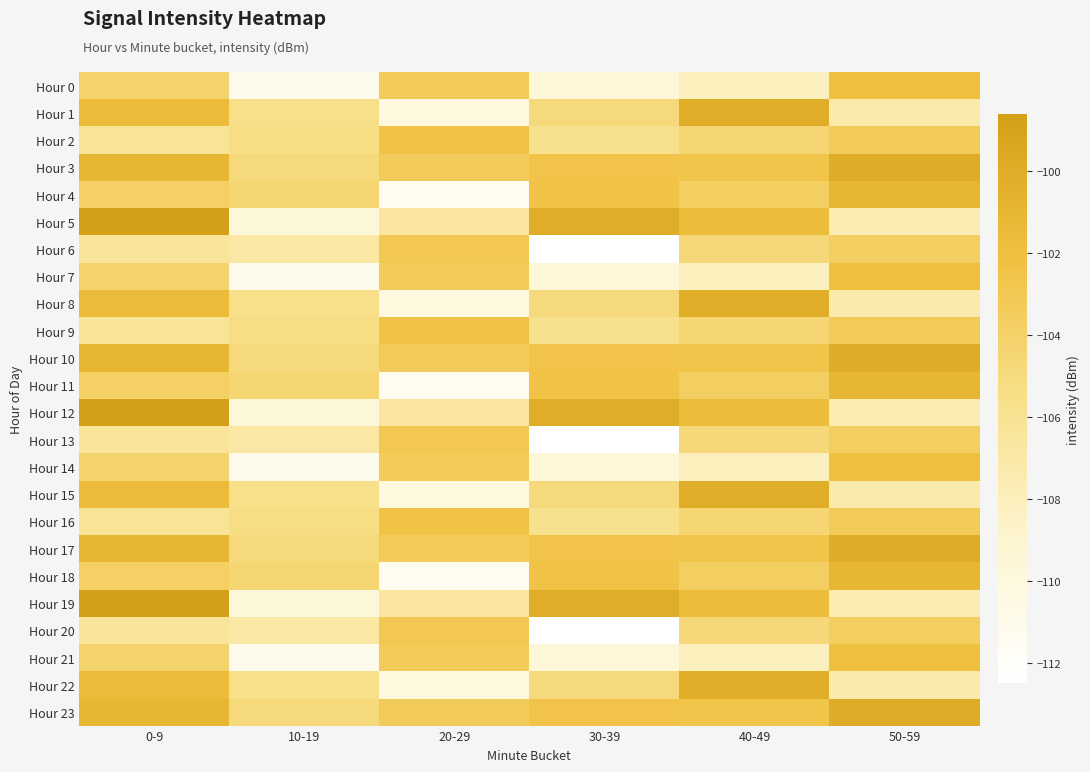

At 50-59, list the series in order from smallest to largest.

Hour 5, Hour 12, Hour 19, Hour 1, Hour 8, Hour 15, Hour 22, Hour 6, Hour 13, Hour 20, Hour 2, Hour 9, Hour 16, Hour 0, Hour 7, Hour 14, Hour 21, Hour 4, Hour 11, Hour 18, Hour 3, Hour 10, Hour 17, Hour 23